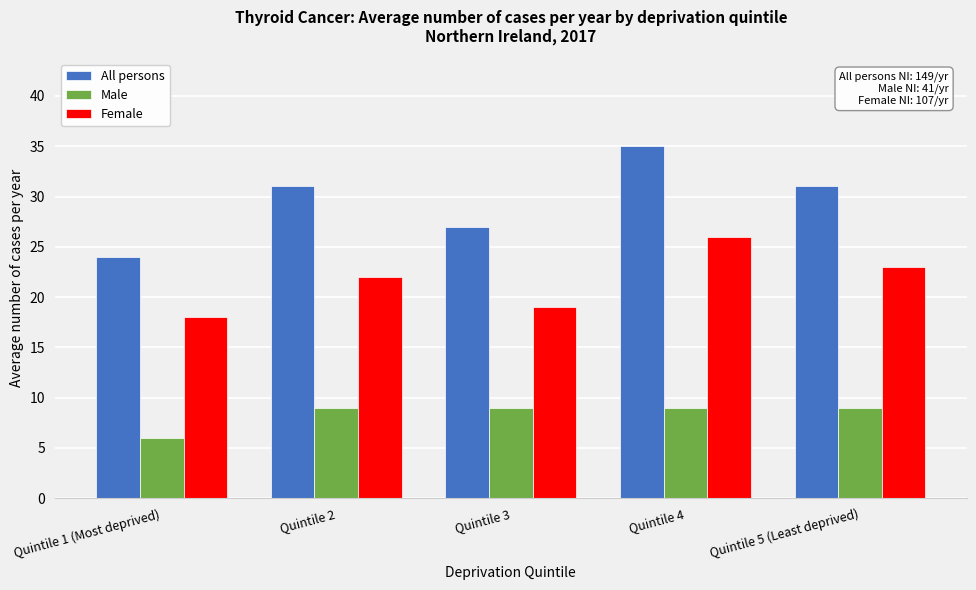

Reading left to right, transcribe all the data shown in this chart.

All persons: 24	31	27	35	31
Male: 6	9	9	9	9
Female: 18	22	19	26	23